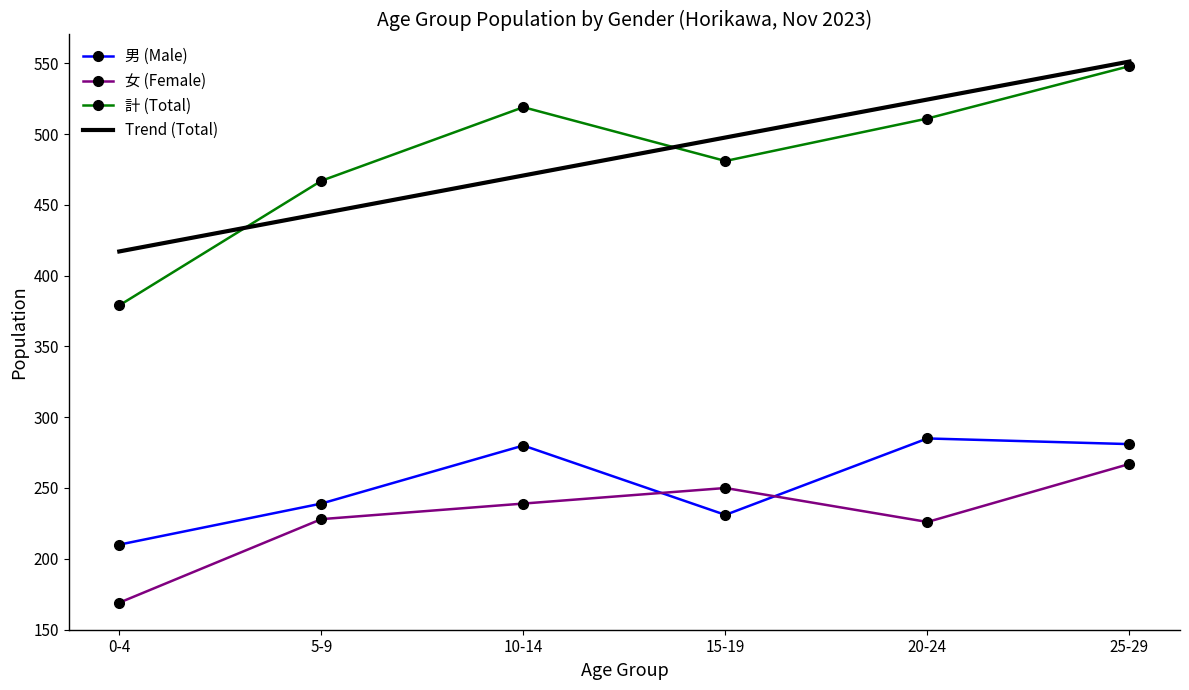

True or false: 計 (Total) and 女 (Female) cross at least once.

False